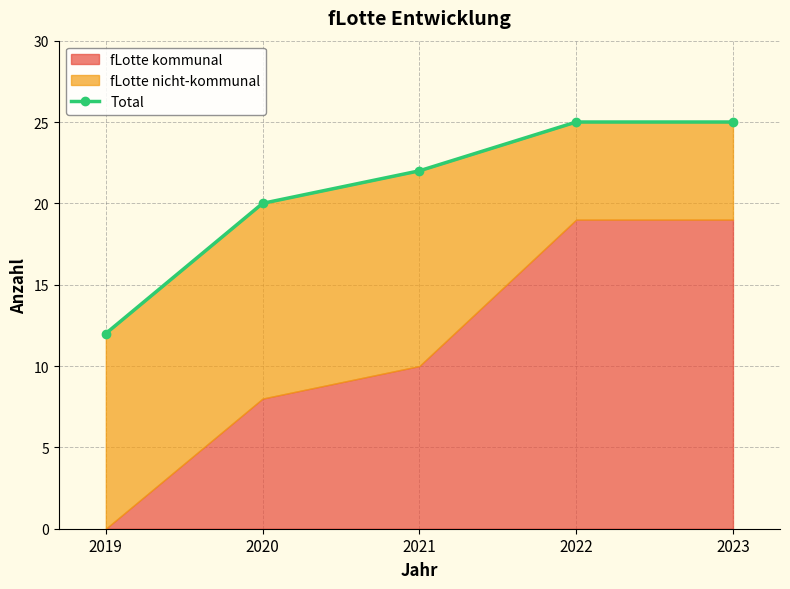

Rank the categories by value from highest to lowest.

2022, 2023, 2021, 2020, 2019